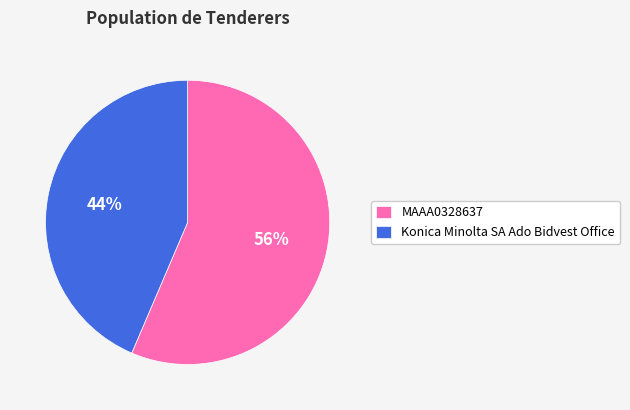

What is the largest slice in the pie chart?

MAAA0328637